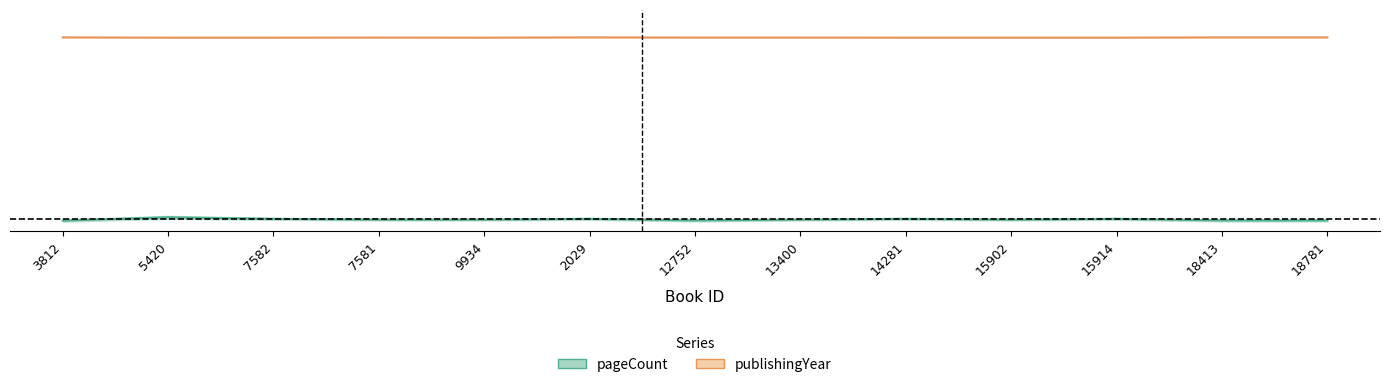

How many interior local peaks does the publishingYear series have?

2